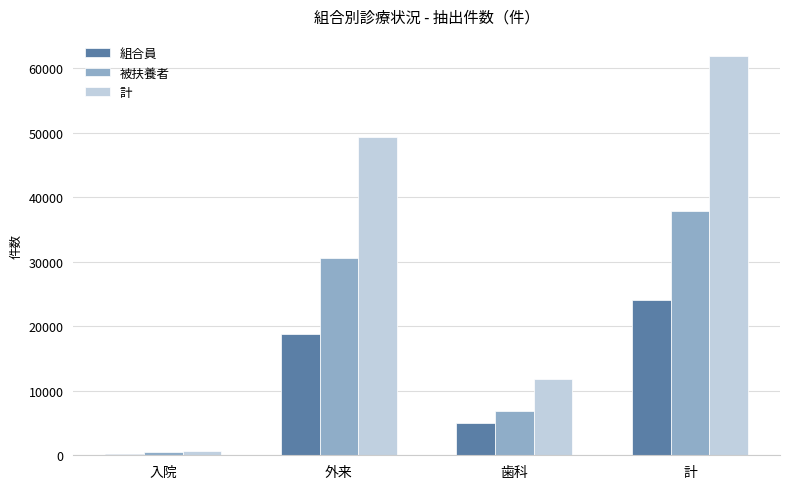

Rank the categories by 組合員 value from lowest to highest.

入院, 歯科, 外来, 計